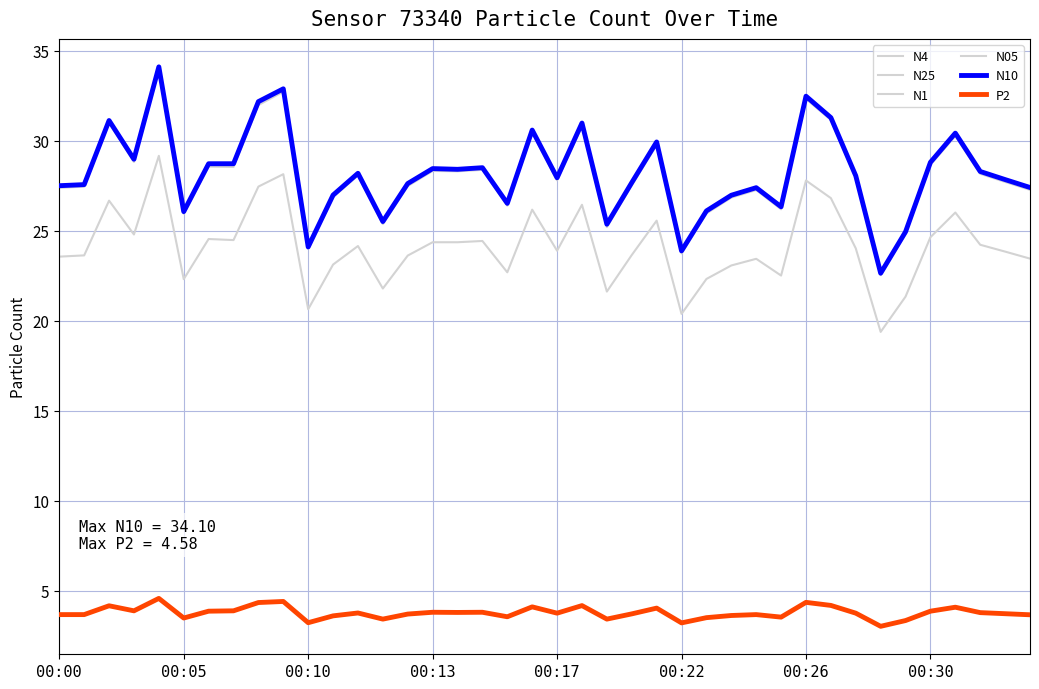

What is the label of the 18th point from the left?

17